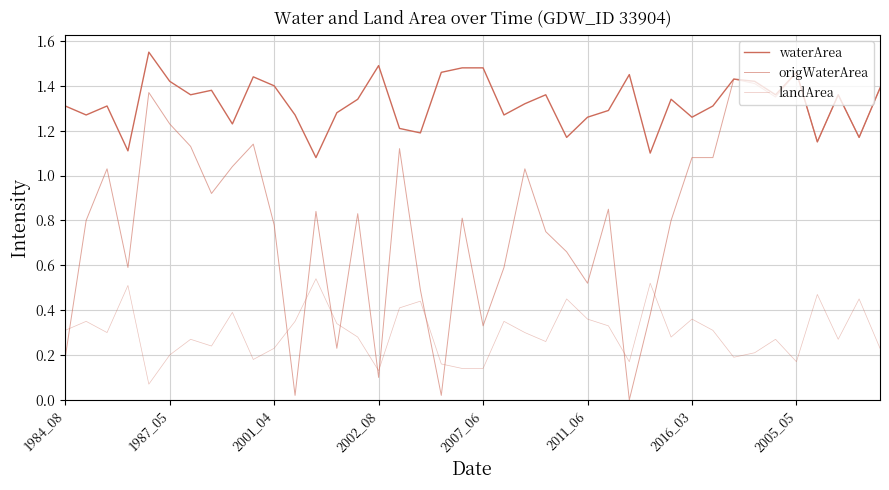

What is the average value of the origWaterArea series?

0.8